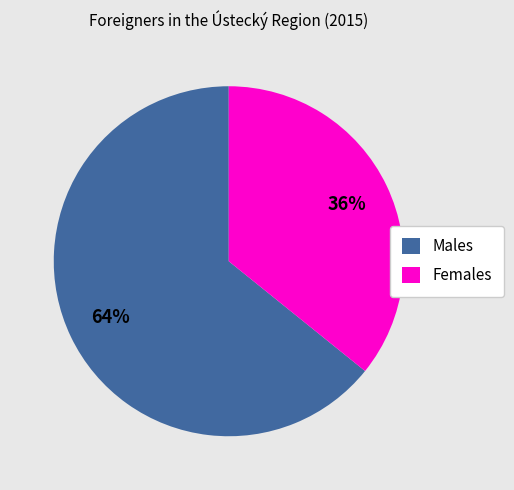

Is it true that Males is 78% of the pie?

False